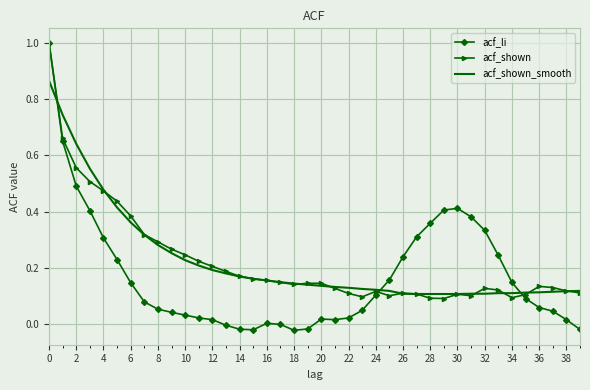

Which series has the largest range (max minus min)?

acf_li